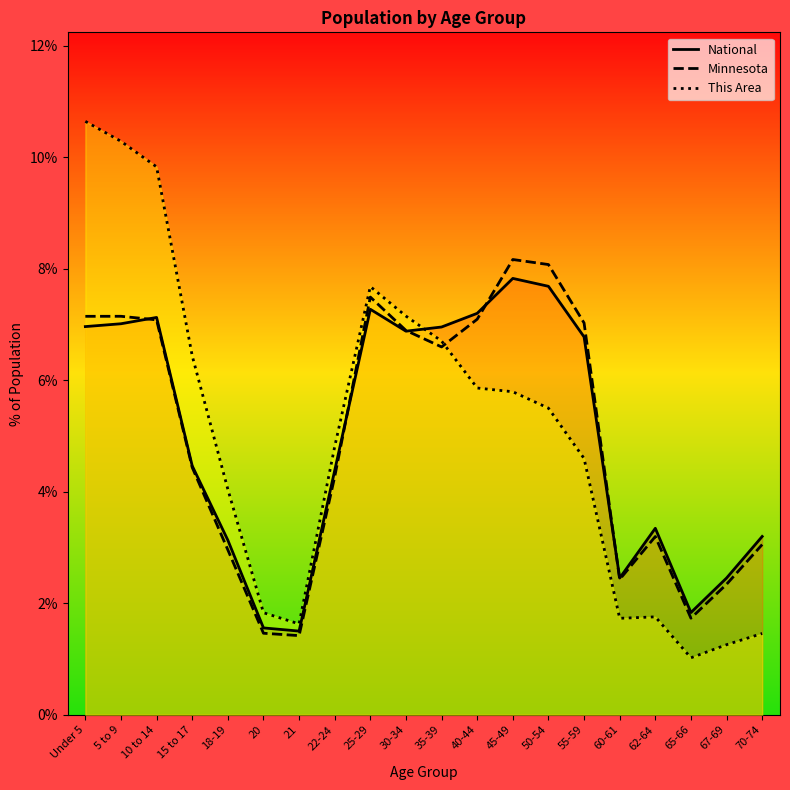

Where is the first local maximum for Minnesota?

5 to 9